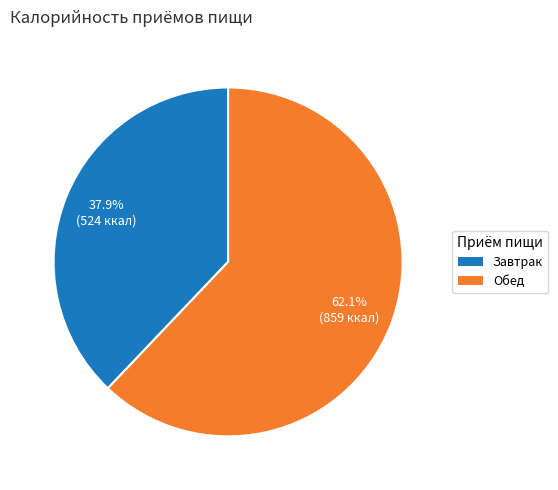

True or false: Обед accounts for 62% of the total.

True